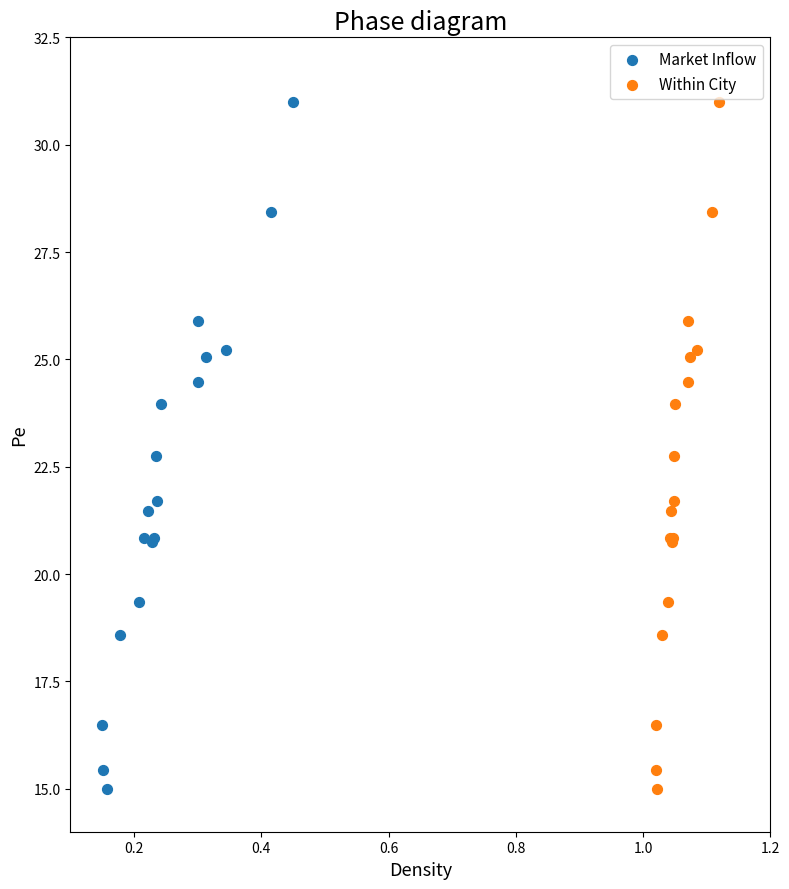

What are all the series names shown in the legend?

Market Inflow, Within City